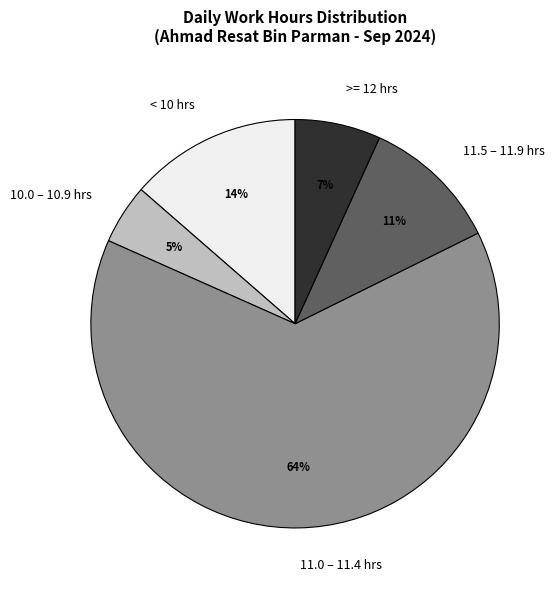

Is there any slice that represents more than half of the pie?

Yes